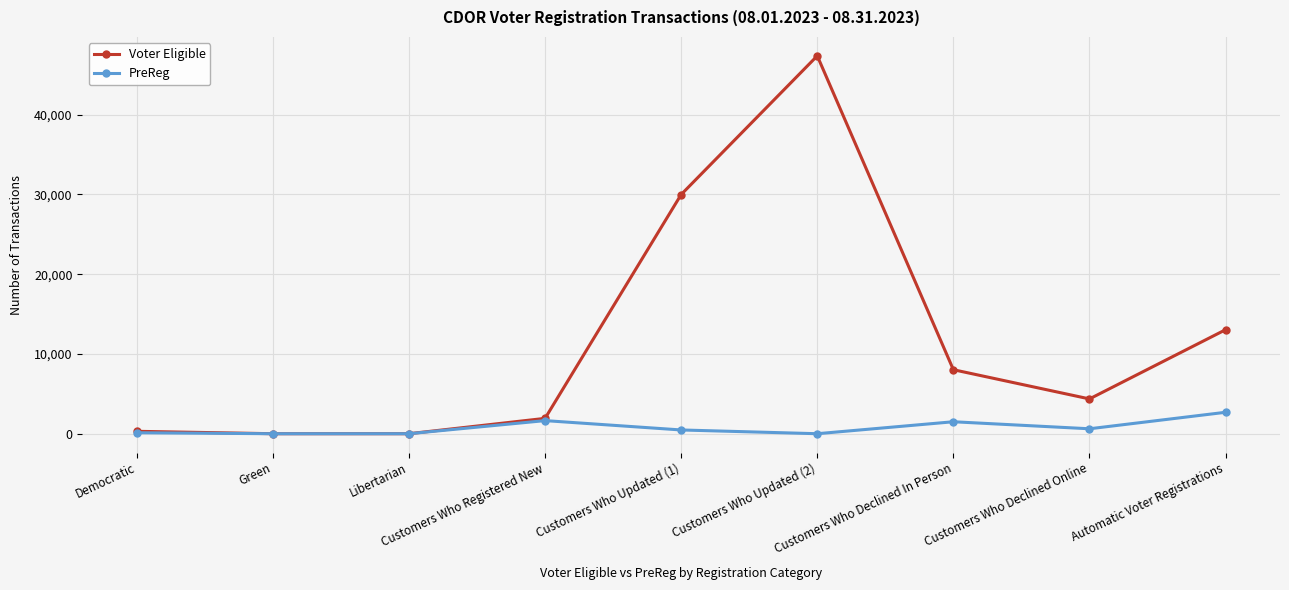

What is the highest value of the Voter Eligible series?

47372